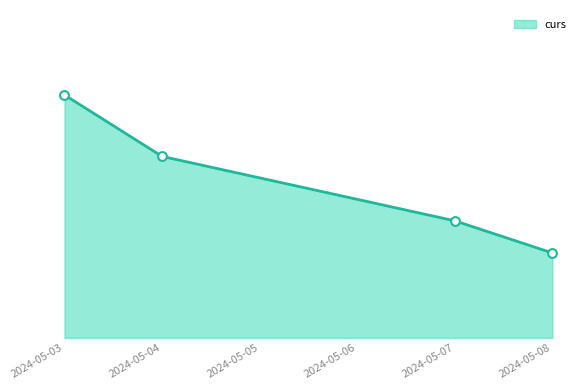

Approximately how many times larger is the value at 2024-05-04 compared to 2024-05-08?

1.0